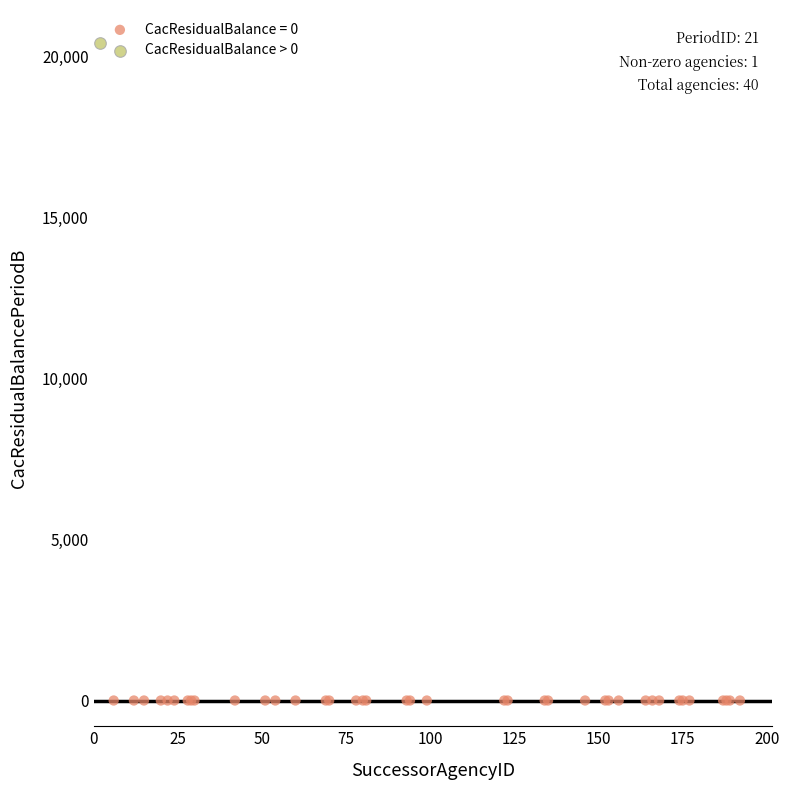

What are all the series names shown in the legend?

CacResidualBalance = 0, CacResidualBalance > 0